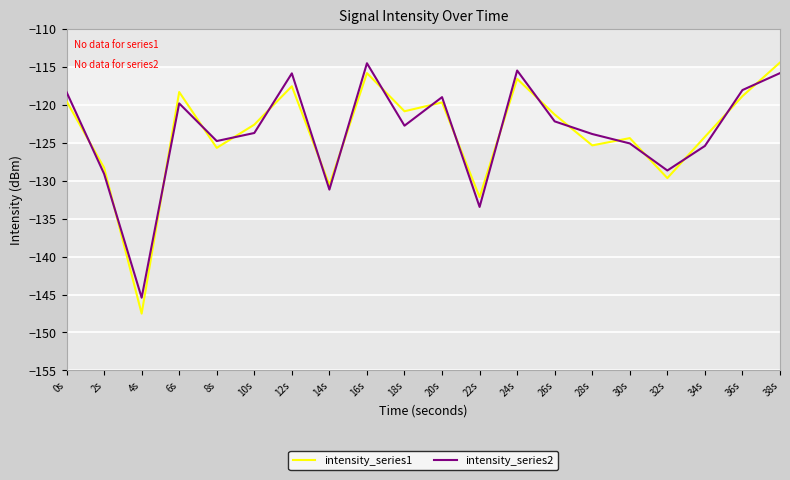

In intensity_series1, how many points are higher than both neighbors (excluding endpoints)?

6